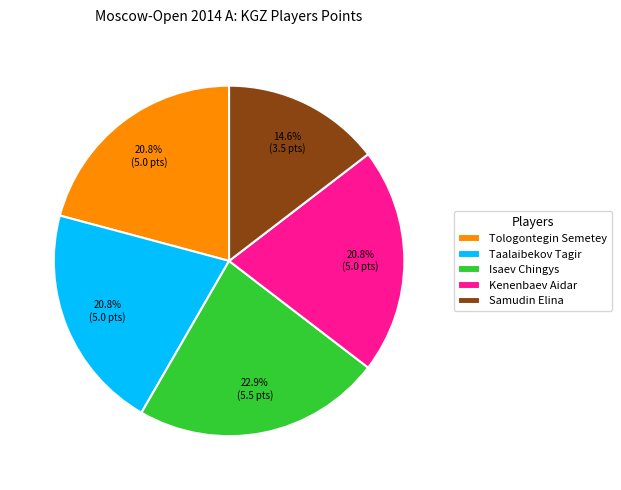

Combined, what portion of the pie is Taalaibekov Tagir and Samudin Elina?

35.4%